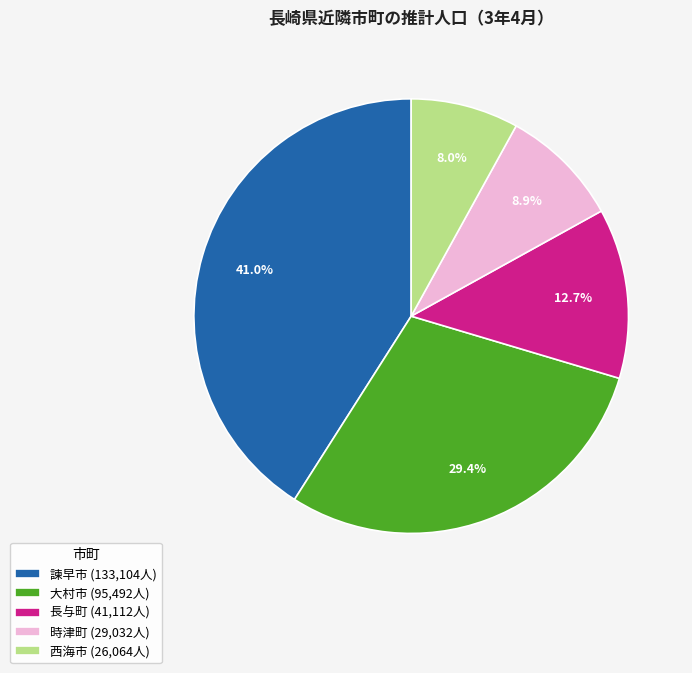

To the nearest percent, what is the difference between the largest and smallest slice percentages?

33%